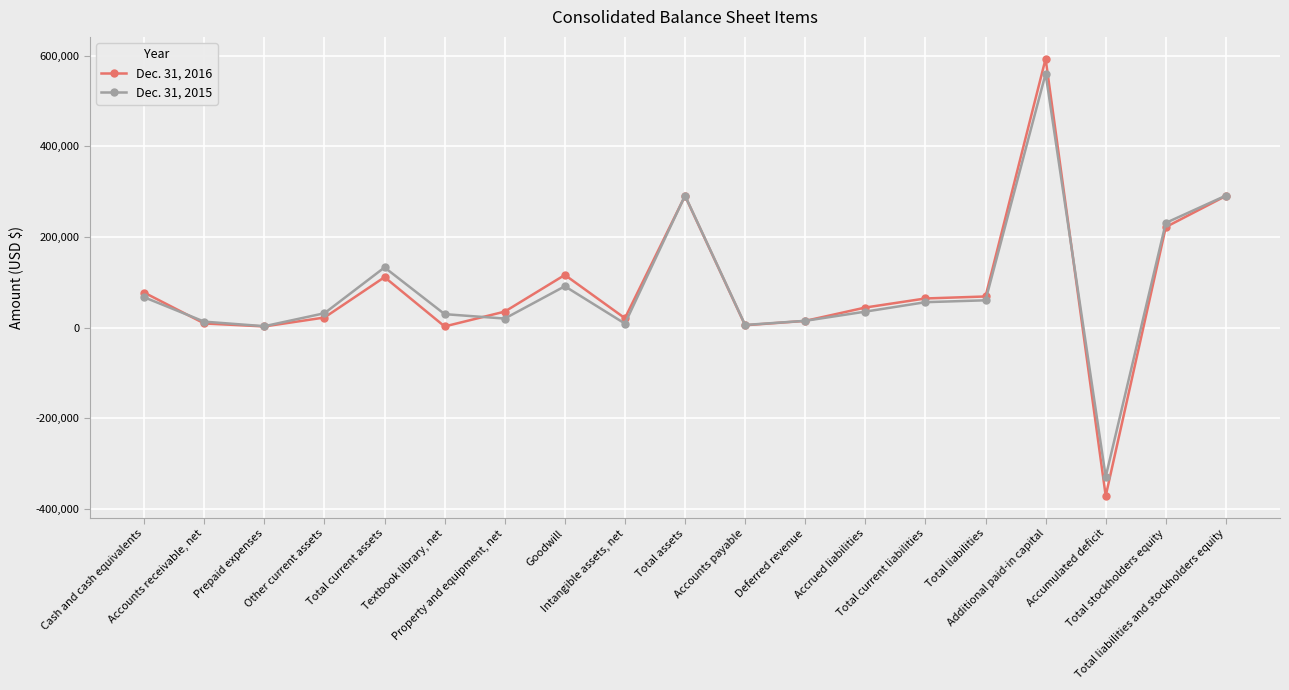

Rank the series by their maximum value, from highest to lowest.

Dec. 31, 2016, Dec. 31, 2015